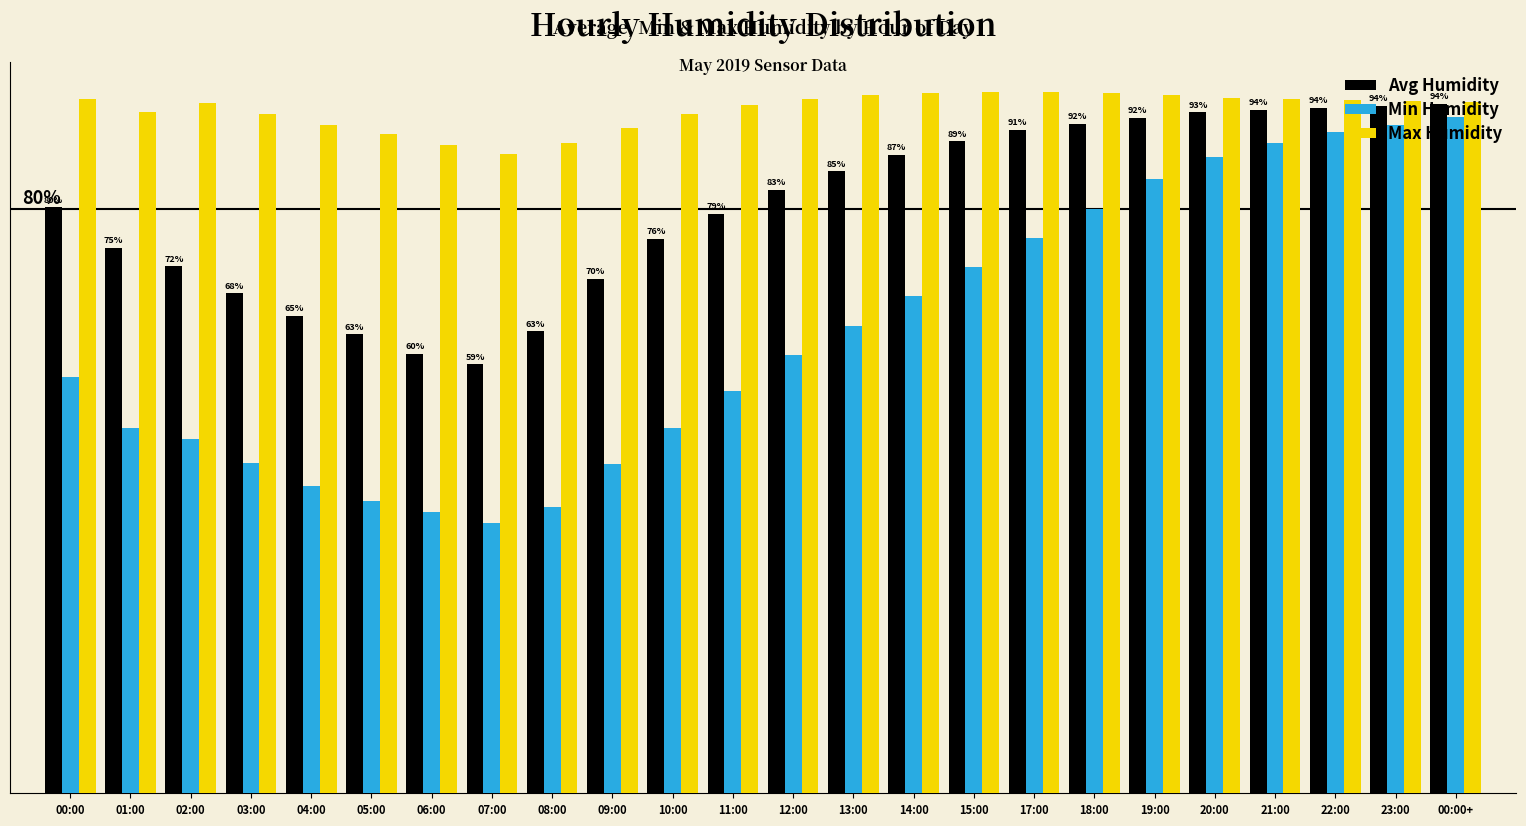

Are the bars grouped side by side (vs. stacked)?

Yes